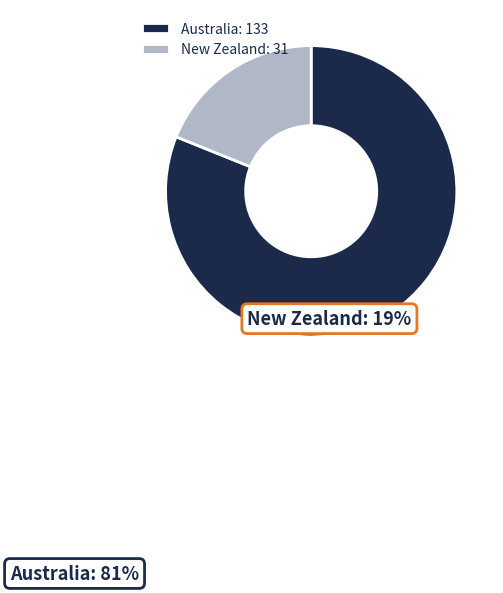

What percentage is the New Zealand slice, to the nearest percent?

19%